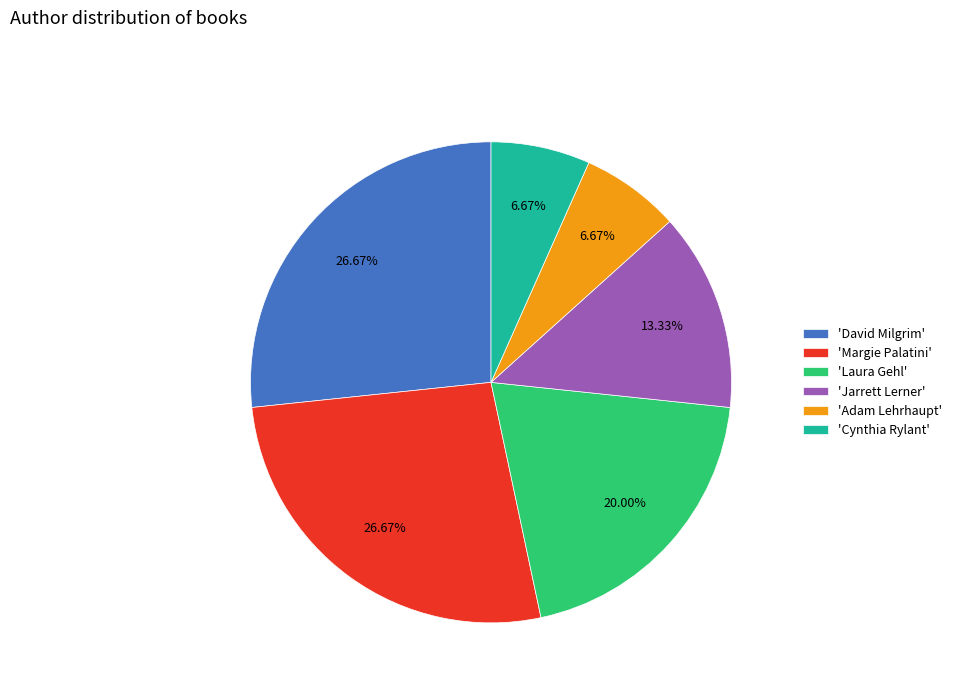

Is the sum of 'Margie Palatini' and 'David Milgrim' greater than half?

Yes